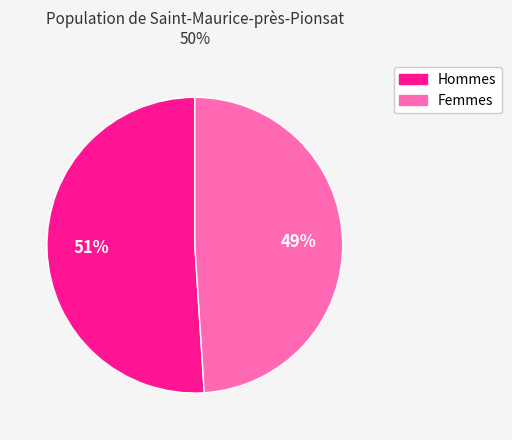

Count the number of slices in the pie.

2